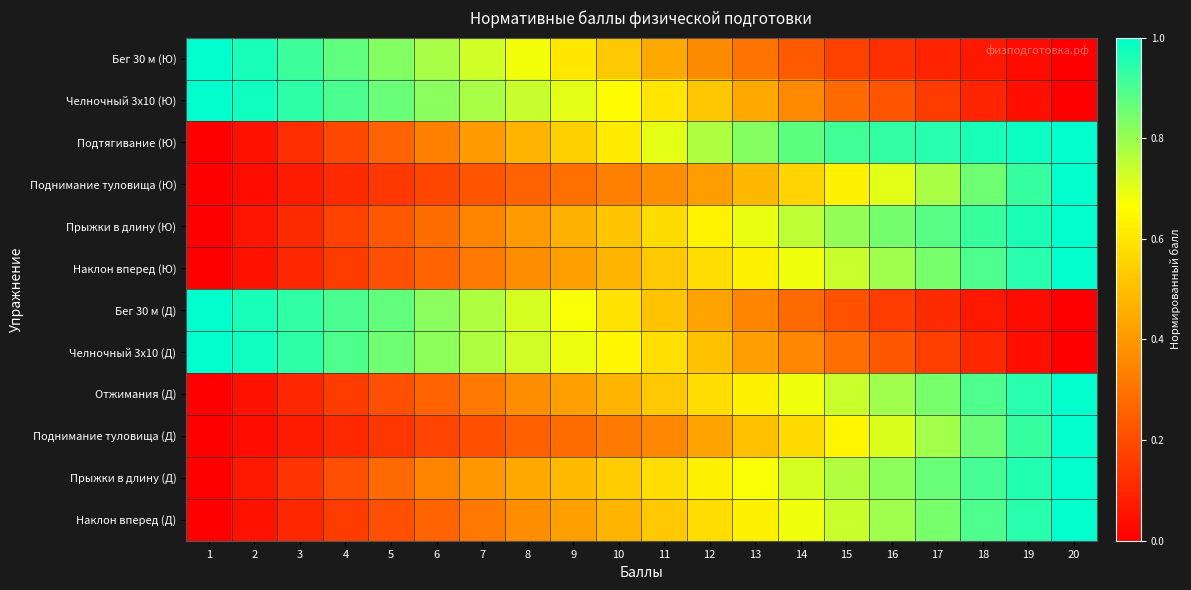

Between 15 and 18, which series saw the biggest shift?

Поднимание туловища (Ю)